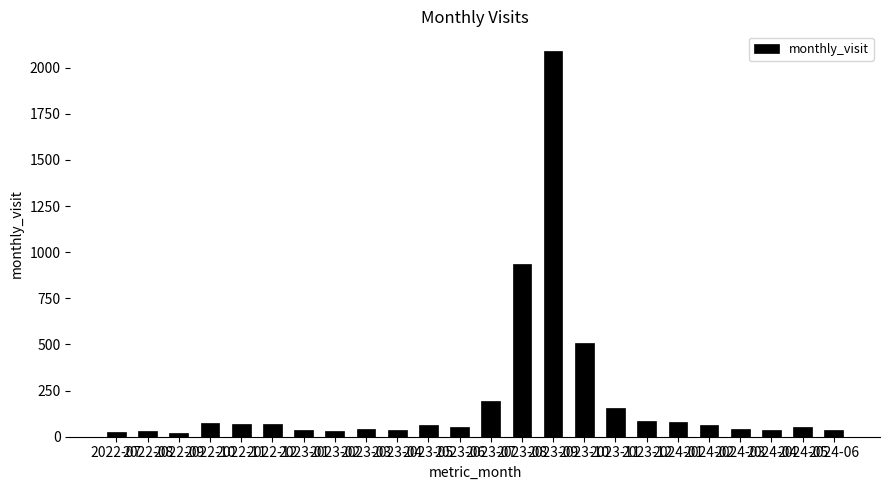

At which label is the value closest to 1056?

2023-08